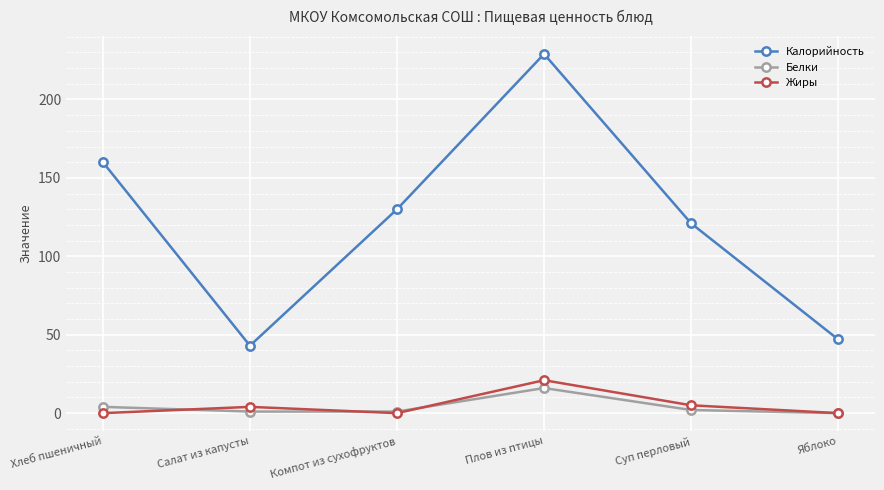

The Жиры series shows 21 at Плов из птицы. True or false?

True